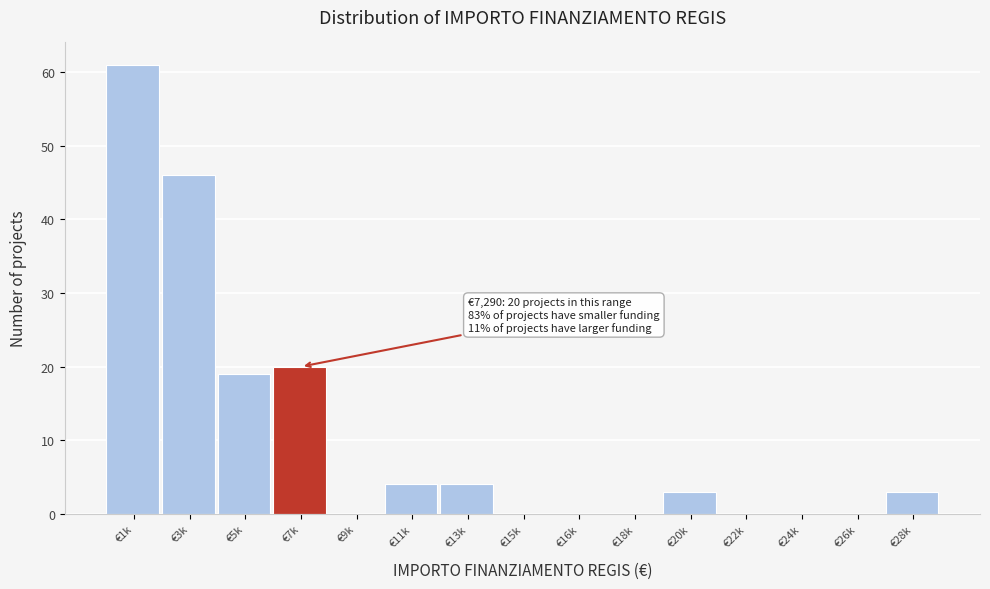

Reading left to right, what are all the values shown in this chart?

€1k=61	€3k=46	€5k=19	€7k=20	€9k=0	€11k=4	€13k=4	€15k=0	€16k=0	€18k=0	€20k=3	€22k=0	€24k=0	€26k=0	€28k=3